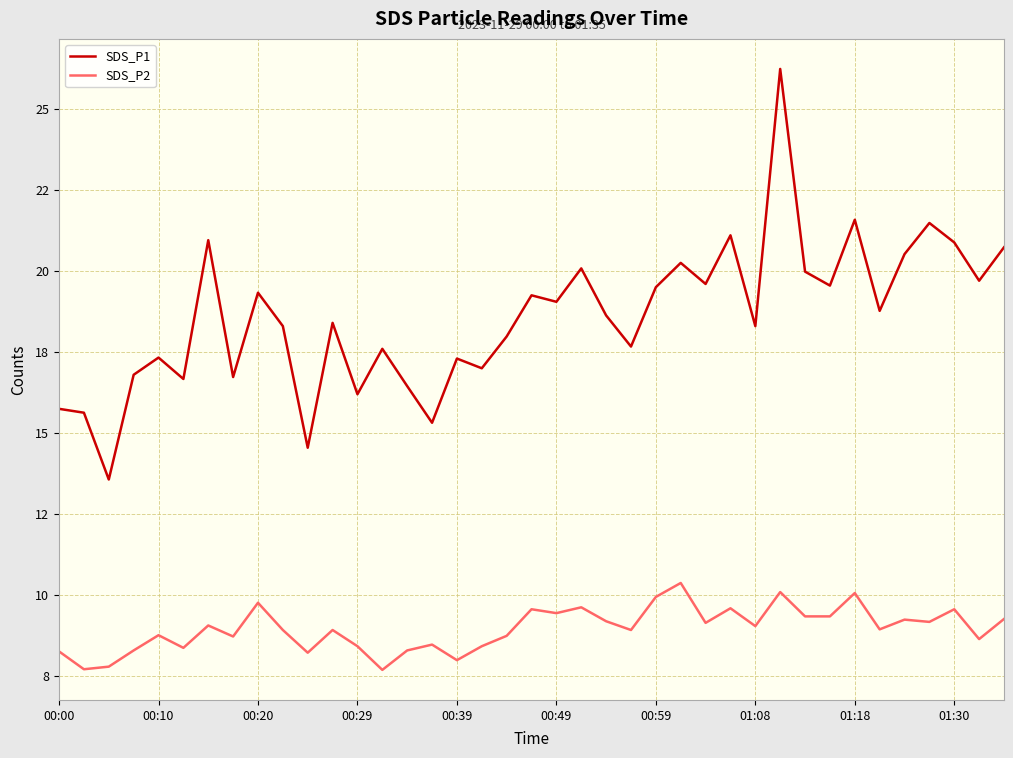

Which series has the largest total across all categories?

SDS_P1